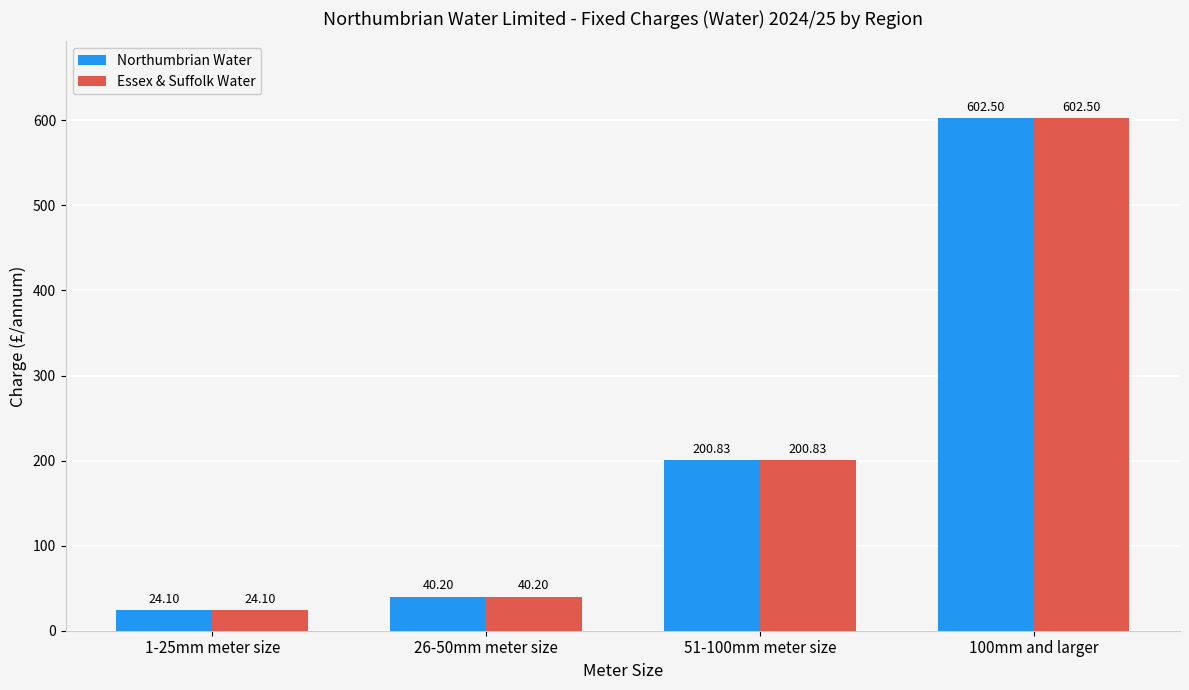

Does the chart contain any negative values?

No